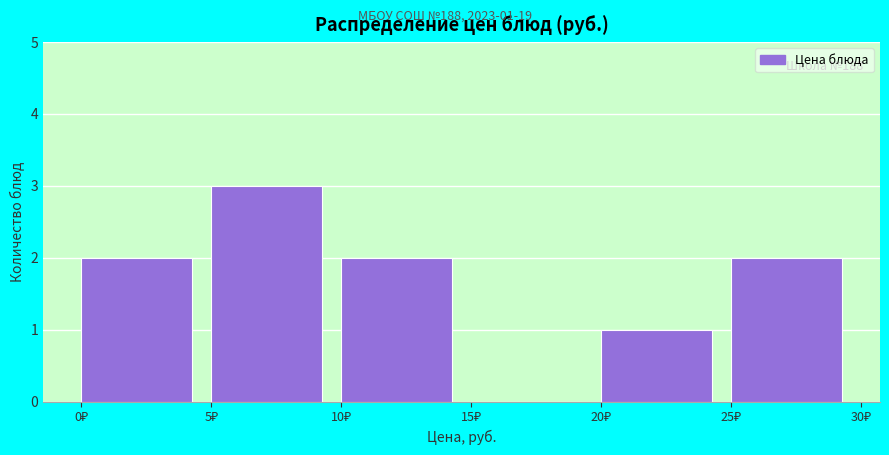

Over which range of the x-axis is the bar tallest?

5 to 10